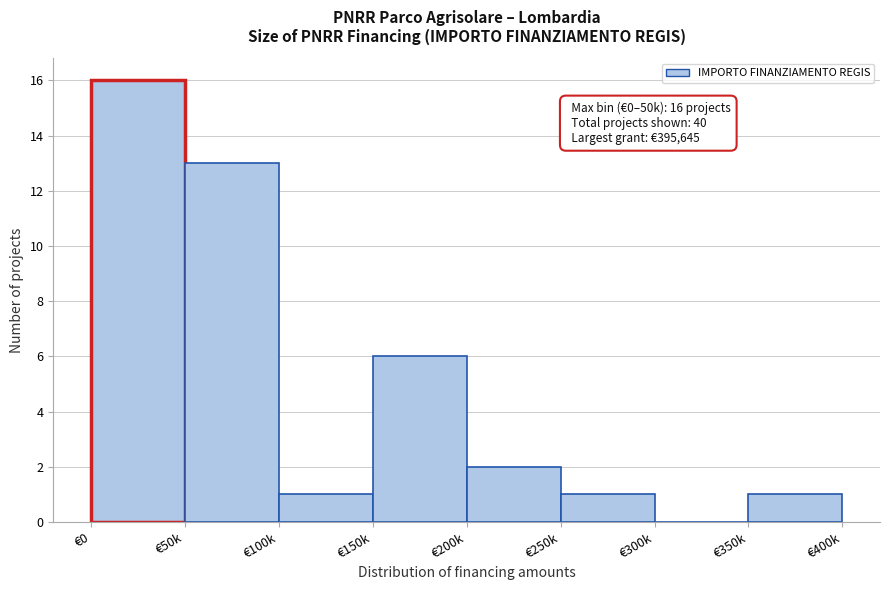

Reading left to right, list all the values displayed in this chart.

€0=16	€50k=13	€100k=1	€150k=6	€200k=2	€250k=1	€300k=0	€350k=1